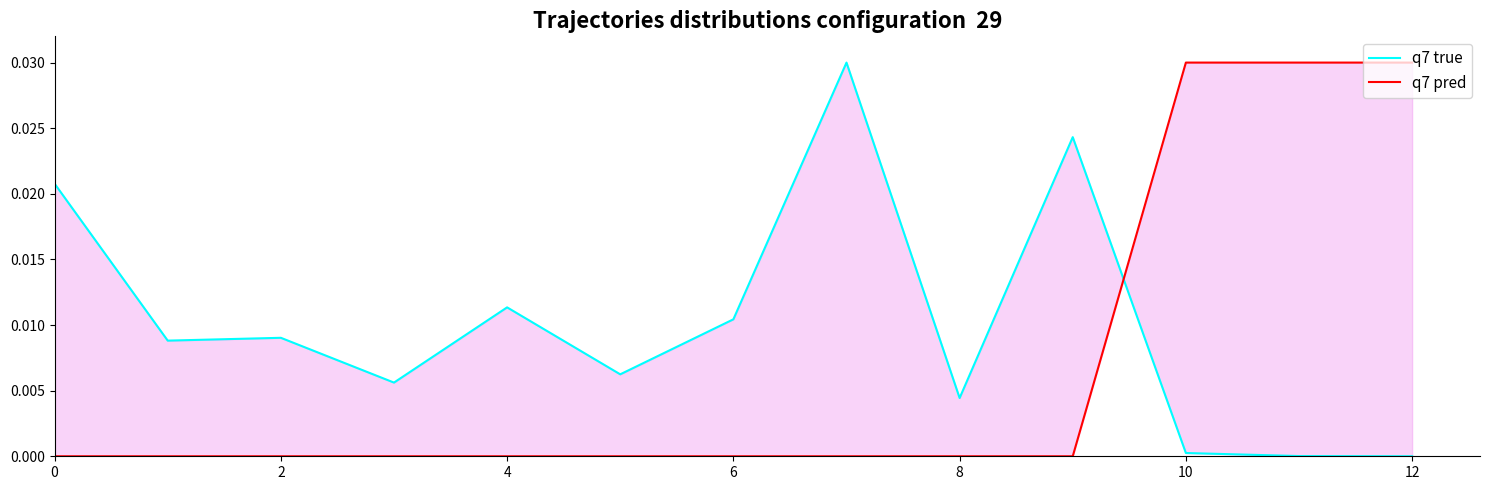

Does the chart display data point markers on the line(s)?

No